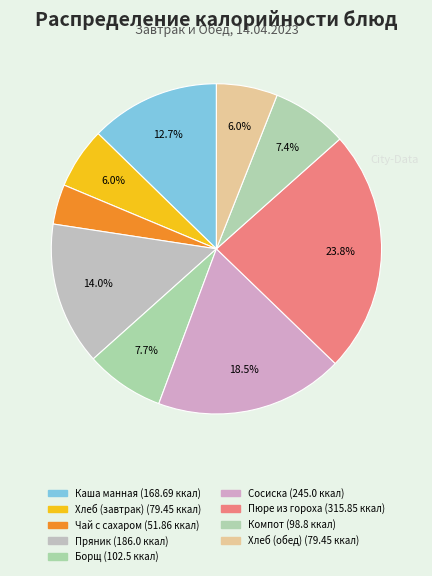

How many segments does this pie chart have?

9